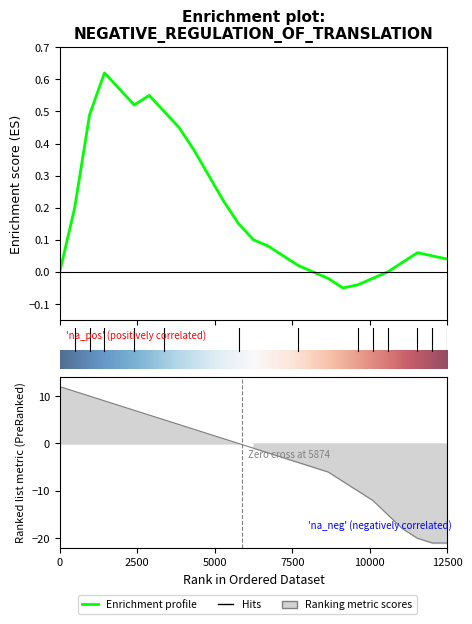

Reading right to left, transcribe all the data shown in this chart.

Enrichment profile: 0.0	0.1	0.1	0.0	0.0	-0.0	-0.0	-0.1	-0.0	0.0	0.0	0.1	0.1	0.1	0.1	0.2	0.3	0.4	0.5	0.5	0.6	0.5	0.6	0.6	0.5	0.2	0.0
Ranking metric scores: -21.0	-21.0	-20.0	-18.0	-15.0	-12.0	-10.0	-8.0	-6.0	-5.0	-4.0	-3.0	-2.0	-1.0	0.0	1.0	2.0	3.0	4.0	5.0	6.0	7.0	8.0	9.0	10.0	11.0	12.0